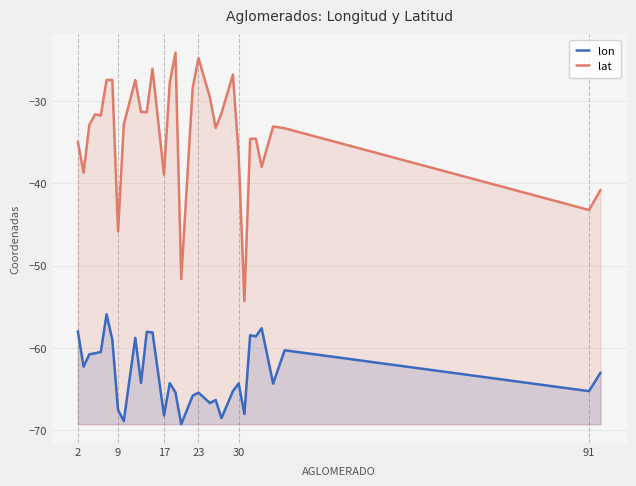

Reading right to left, list all the values displayed in this chart.

lon: -63.0	-65.2	-60.3	-64.3	-57.6	-58.6	-58.4	-68.0	-64.3	-65.2	-68.5	-66.3	-66.7	-65.4	-65.8	-69.3	-65.4	-64.3	-68.2	-58.1	-58.0	-64.2	-58.8	-68.9	-67.5	-59.0	-55.9	-60.5	-60.6	-60.8	-62.3	-58.0
lat: -40.8	-43.2	-33.3	-33.1	-38.0	-34.6	-34.6	-54.3	-36.6	-26.8	-31.5	-33.3	-29.6	-24.8	-28.4	-51.6	-24.2	-27.8	-39.0	-26.1	-31.4	-31.3	-27.5	-32.9	-45.8	-27.5	-27.5	-31.8	-31.6	-32.9	-38.7	-34.9